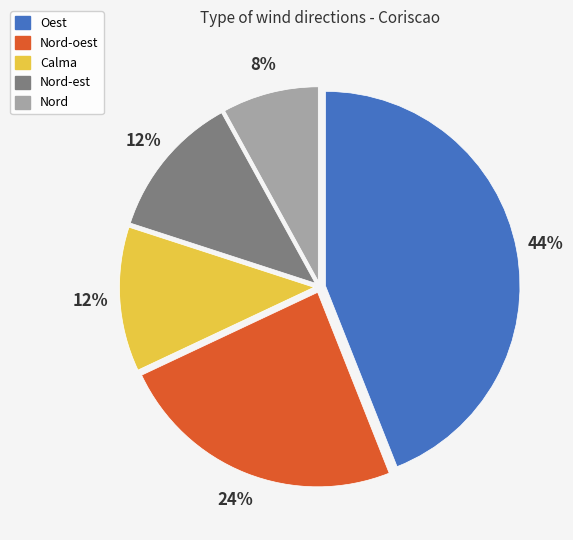

Do Nord-oest and Oest together represent more than half of the pie?

Yes